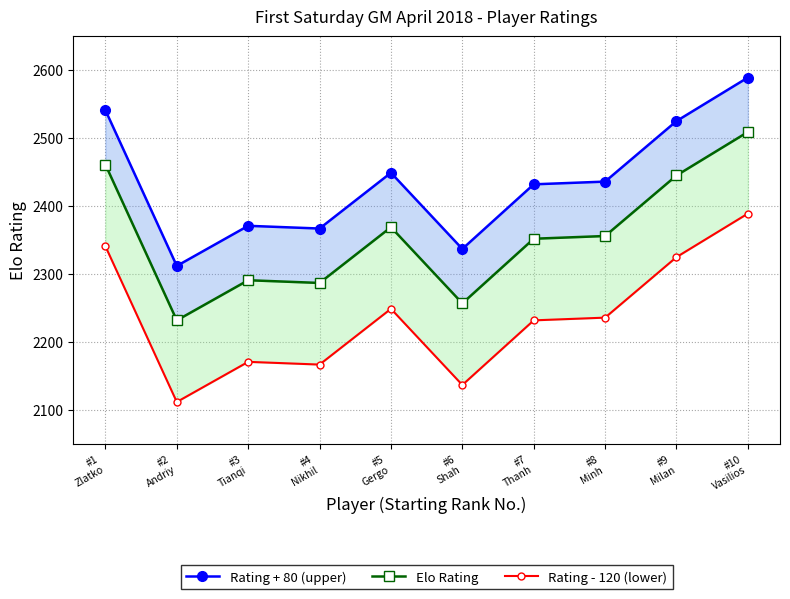

How many lines are shown in the chart?

3